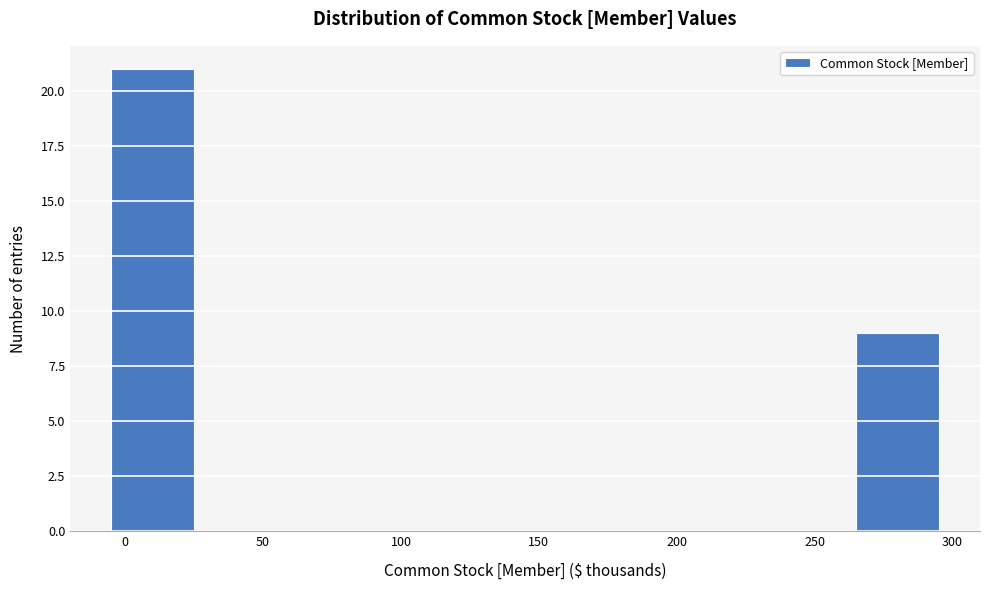

Which range on the x-axis has the tallest bar?

-5 to 25